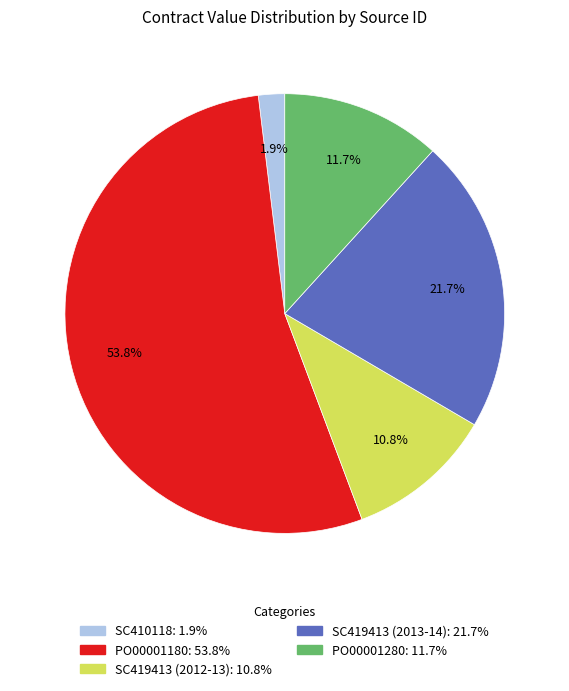

Which slice is the largest?

PO00001180